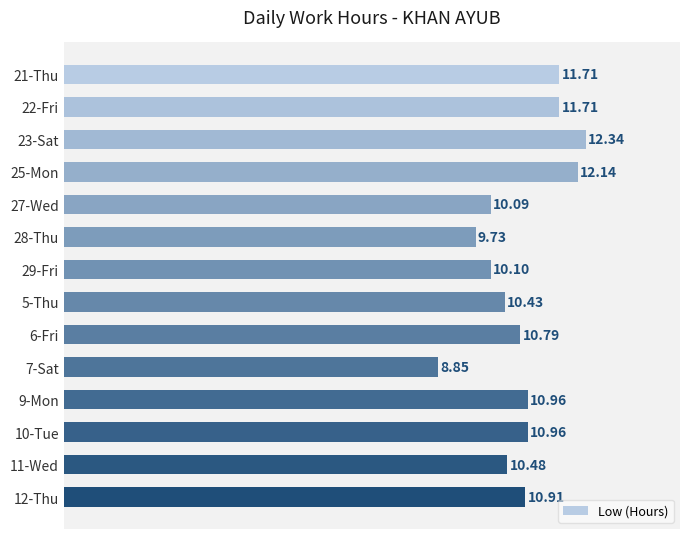

What is the greatest value displayed?

12.3